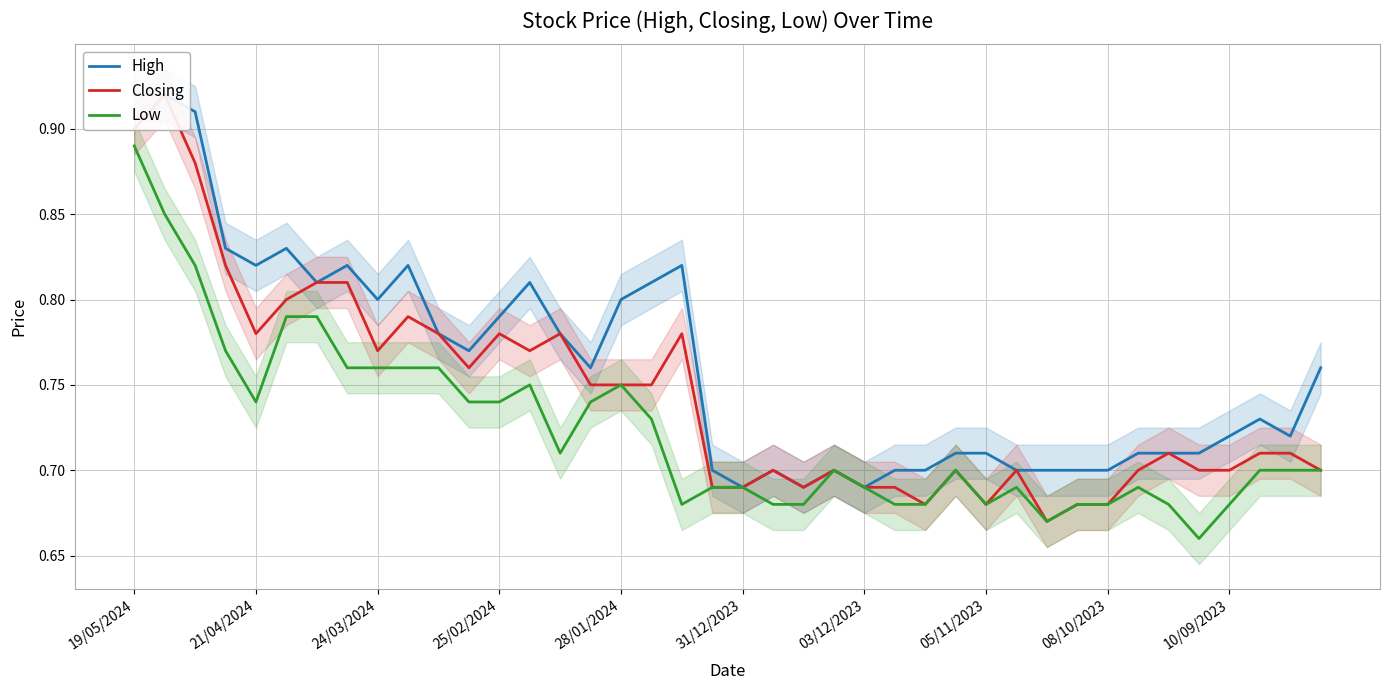

Is it true that Low equals 0.3 at 03/12/2023?

False